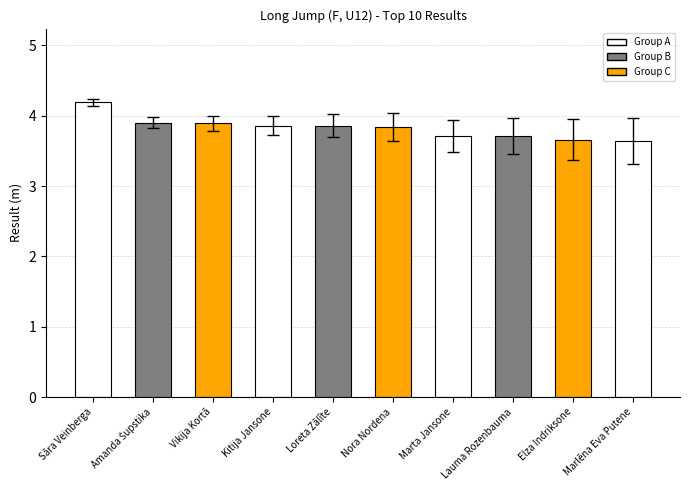

What is the minimum value shown in the chart?

3.6